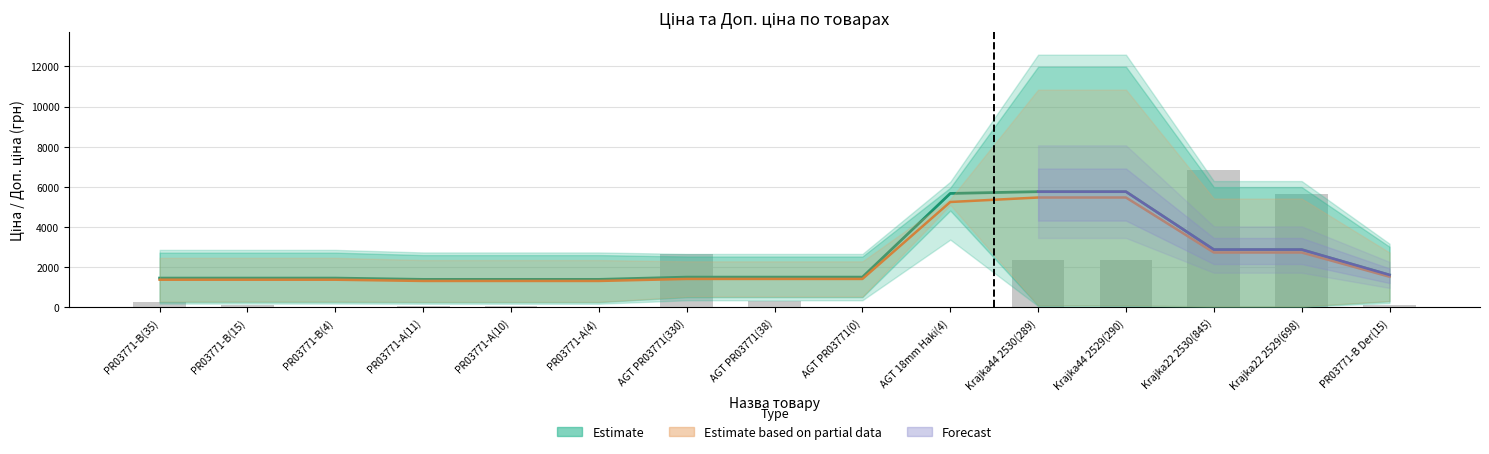

How many data points does each series have?

15